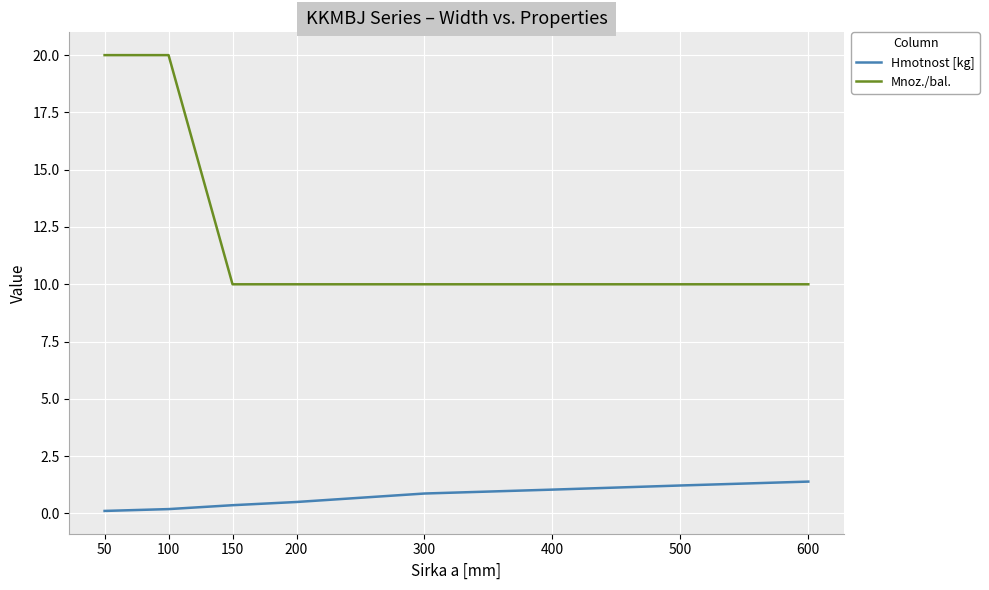

True or false: Mnoz./bal. and Hmotnost [kg] cross at least once.

False